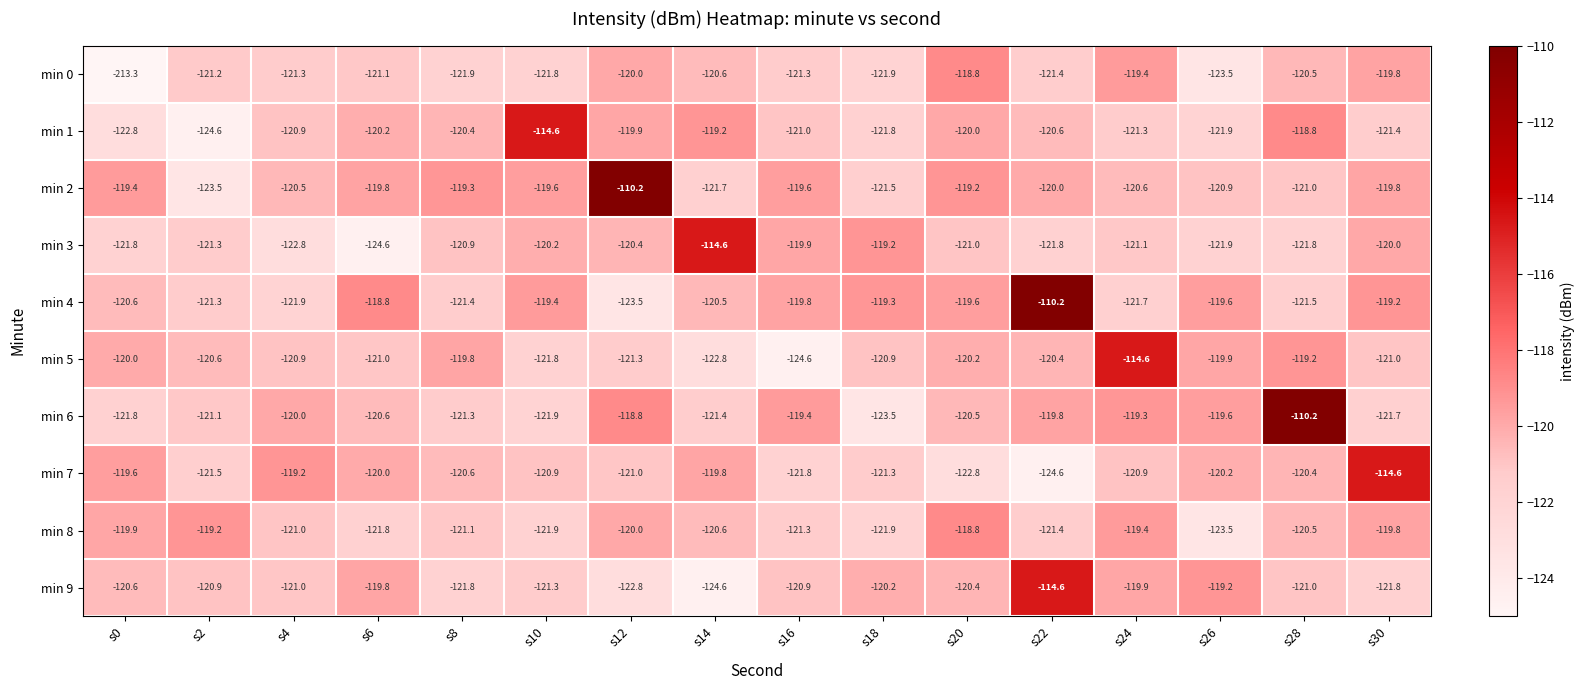

What is the spread (max minus min) of values at s22?

14.4